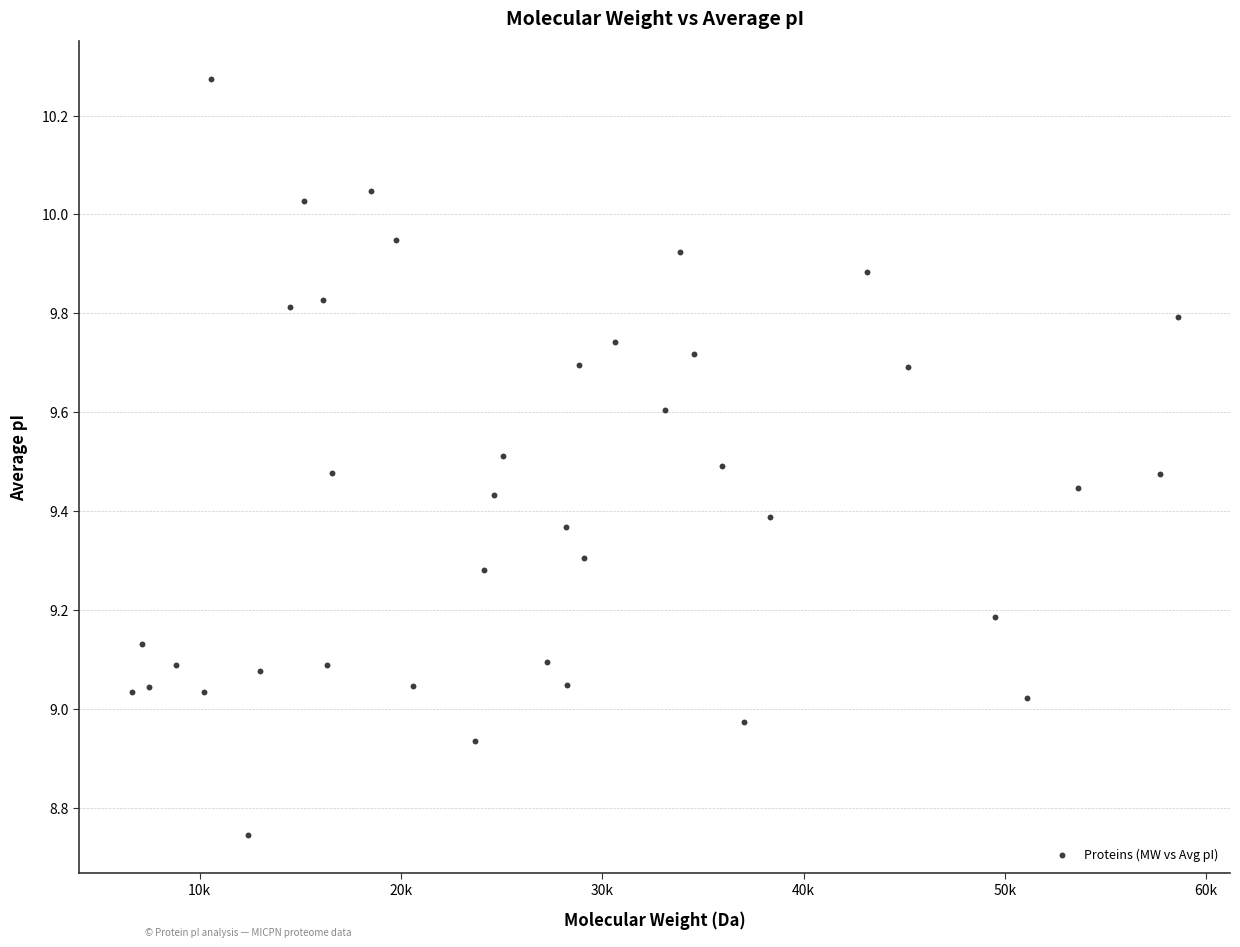

What is the range of X values (max minus min)?

51957.0